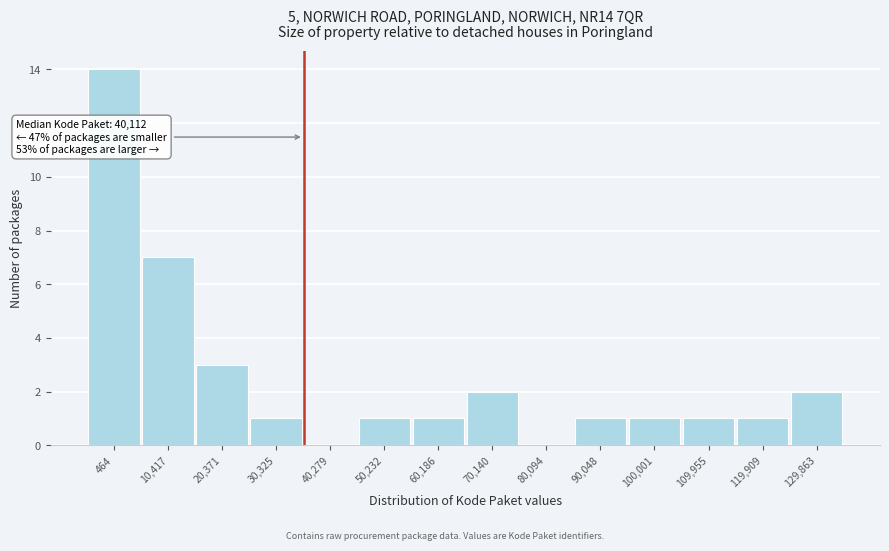

Reading left to right, extract all data points from this chart.

464=14	10,417=7	20,371=3	30,325=1	40,279=0	50,232=1	60,186=1	70,140=2	80,094=0	90,048=1	100,001=1	109,955=1	119,909=1	129,863=2